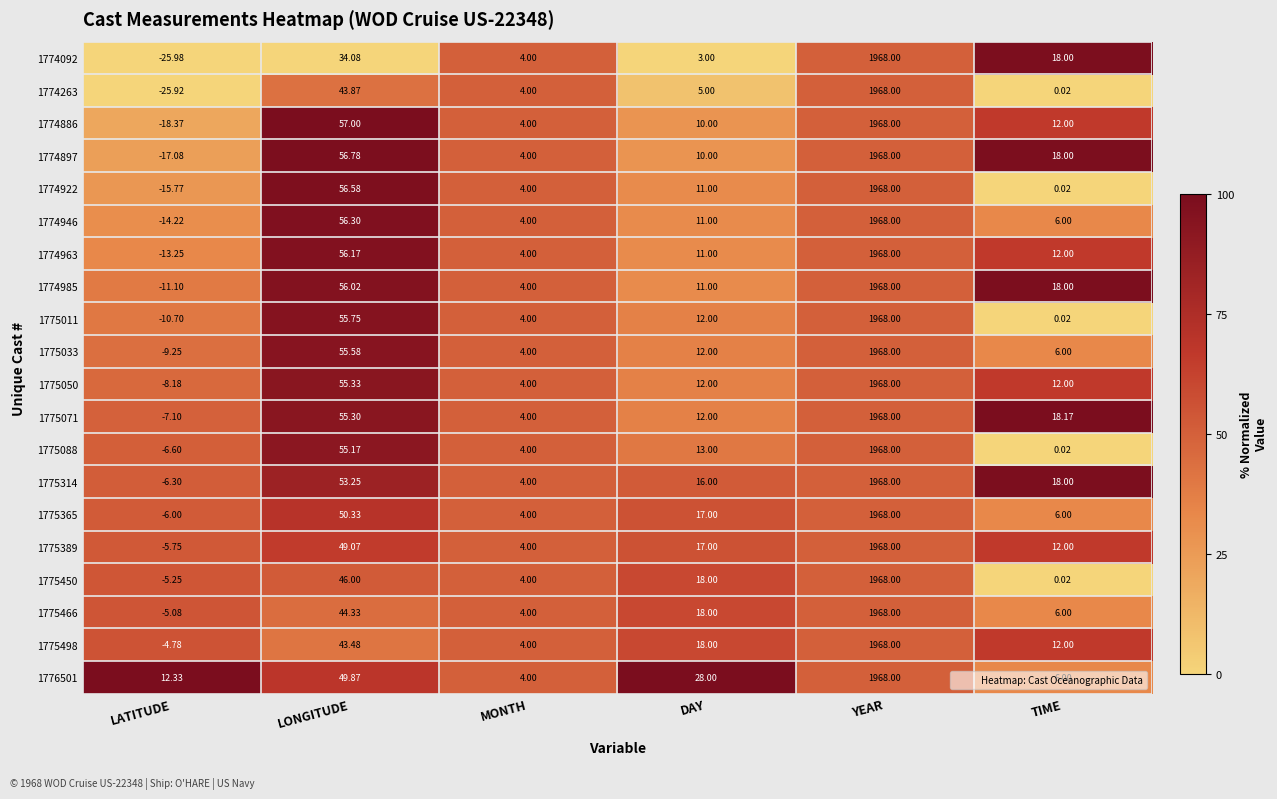

List the labels in order of 1774897 value, largest first.

YEAR, LONGITUDE, TIME, DAY, MONTH, LATITUDE